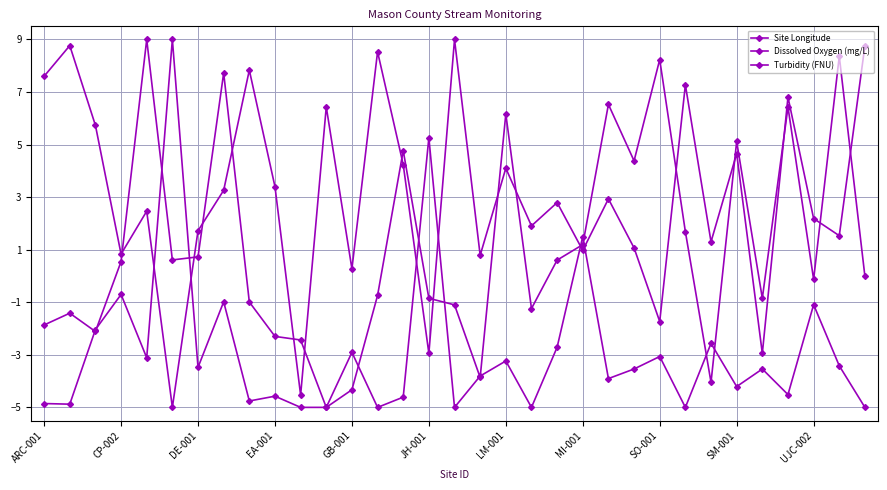

In Dissolved Oxygen (mg/L), how many points are lower than both neighbors (excluding endpoints)?

12